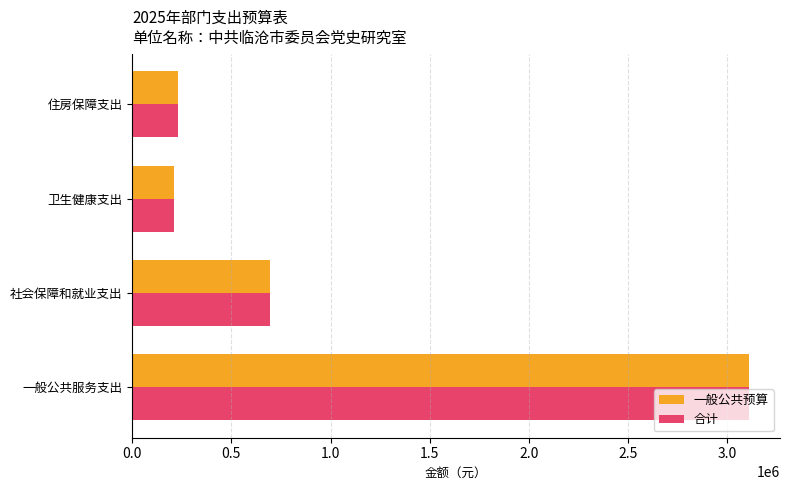

What is the difference between the second highest and minimum values in the 一般公共预算 series?

484659.2